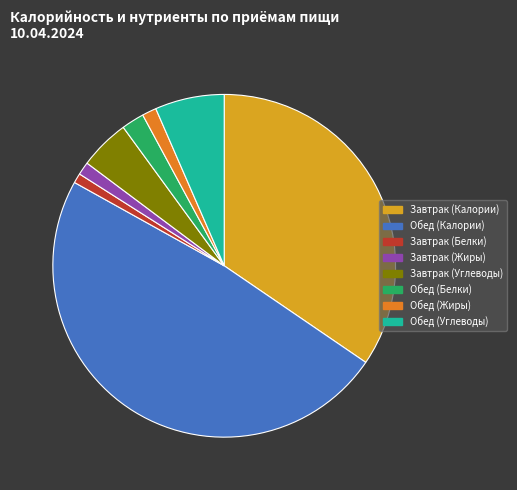

How many segments does this pie chart have?

8